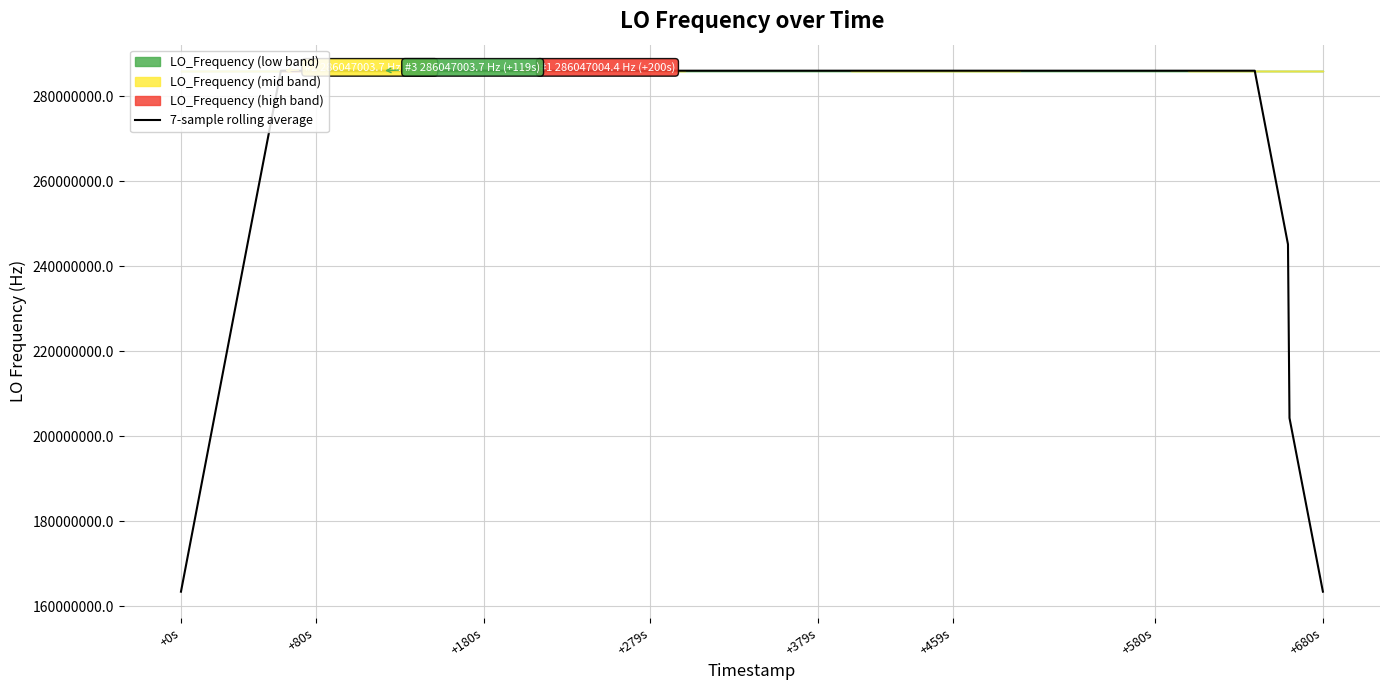

What is the minimum value for 7-sample rolling average?

163455429.1